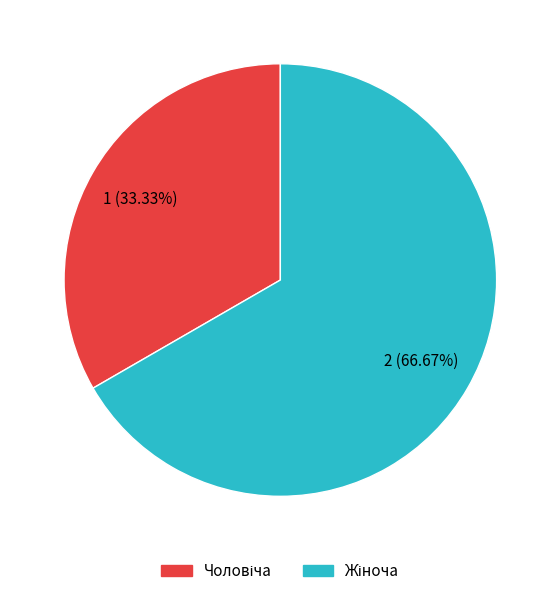

Count the number of slices in the pie.

2